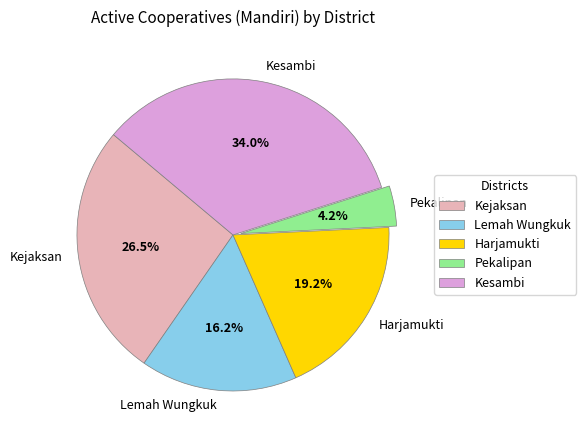

True or false: Kesambi accounts for 34% of the total.

True